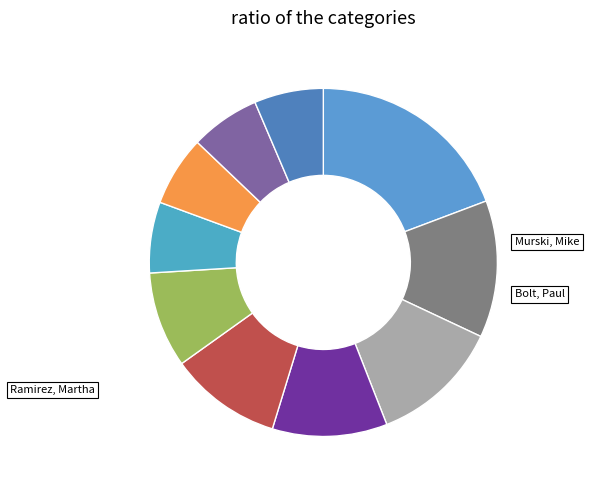

To the nearest percent, what is the average slice percentage?

10%